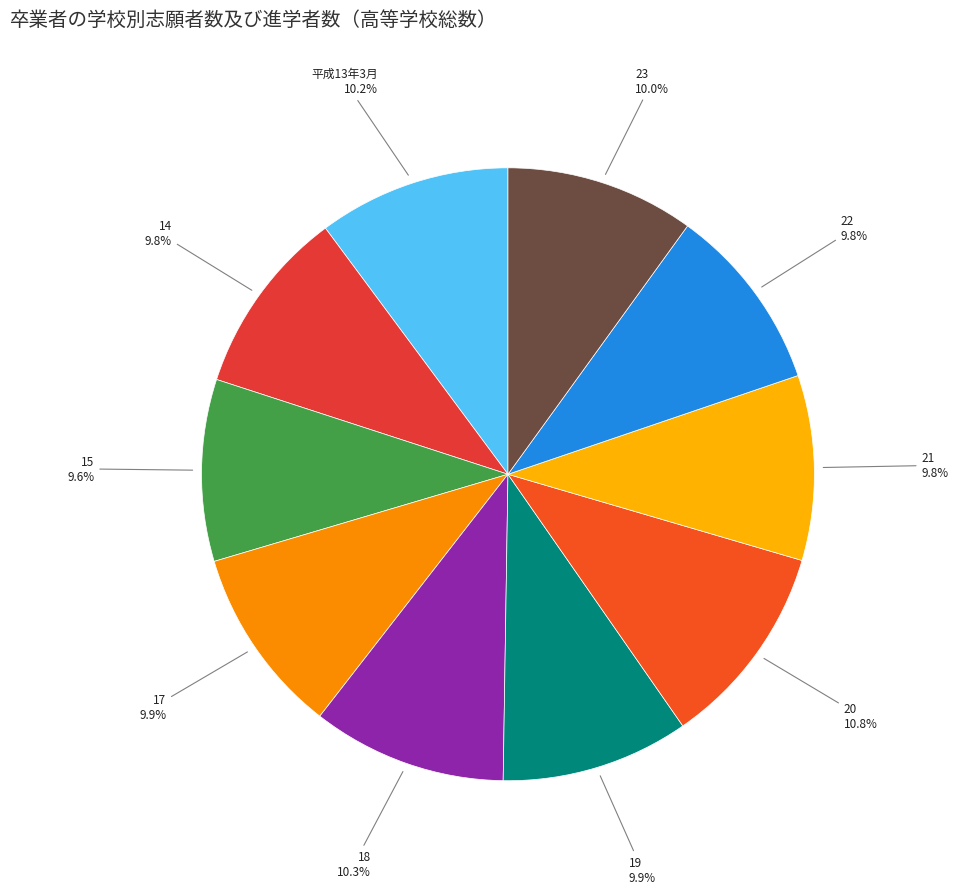

What percentage do 20 and 21 together represent?

20.6%